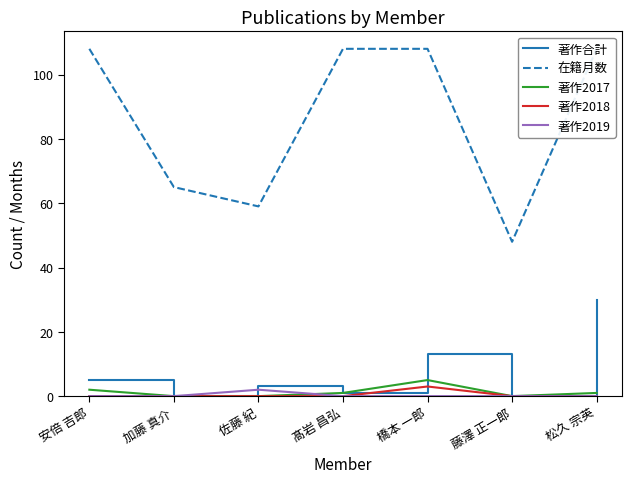

True or false: 著作2019 and 著作2018 intersect in this chart.

False